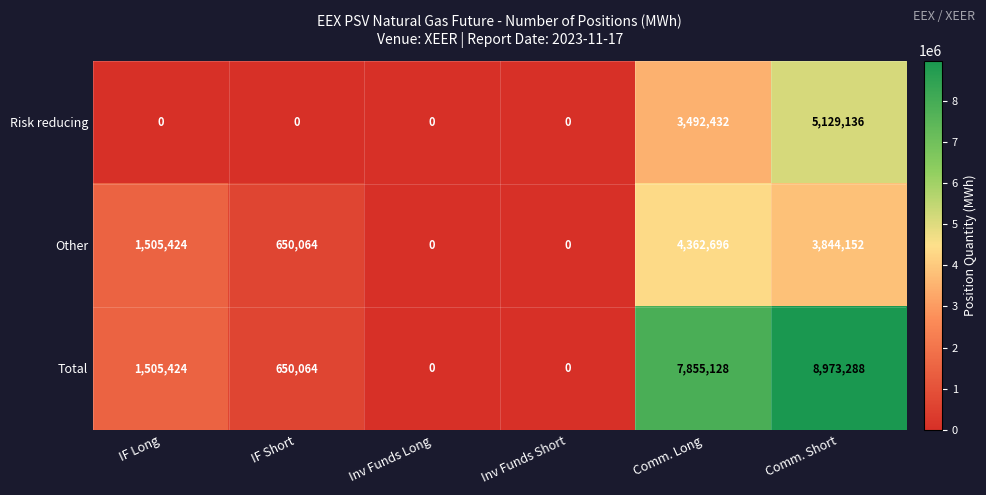

What is the maximum value for Risk reducing?

5129136